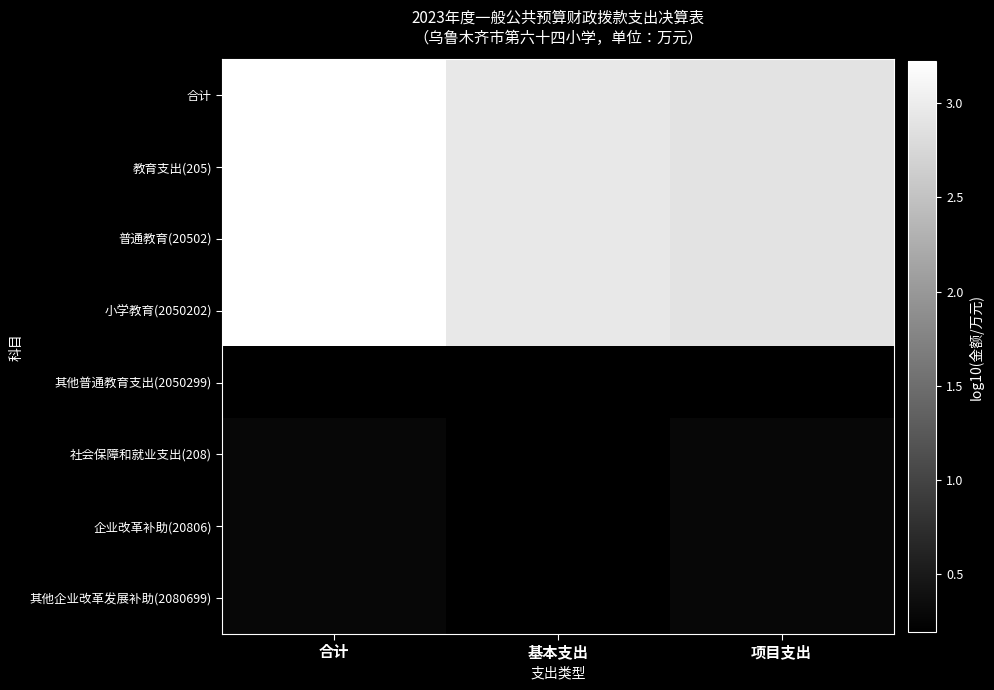

True or false: 普通教育(20502) has a value of 2.9 at 项目支出.

True